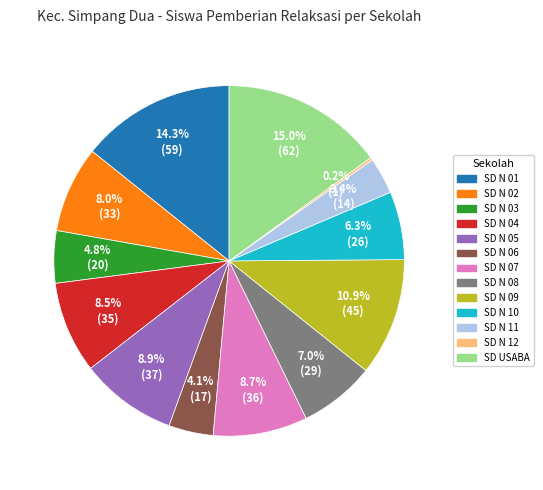

Is there any slice that represents more than half of the pie?

No